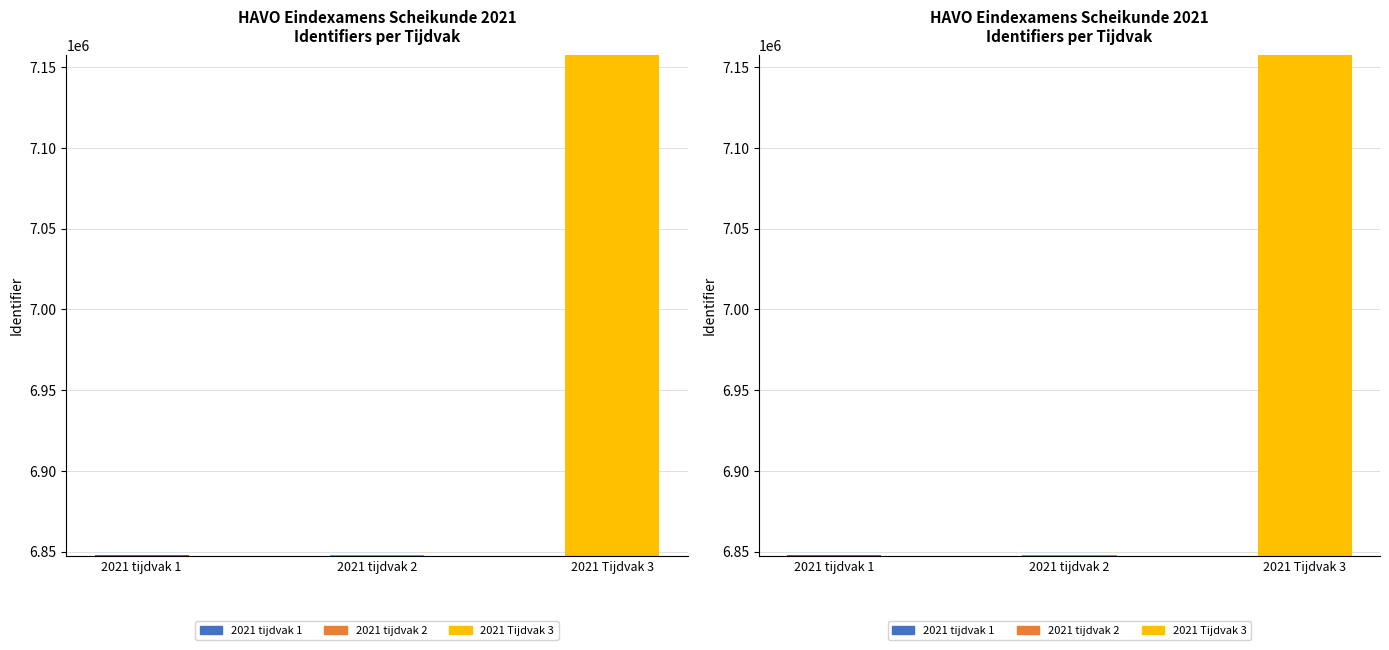

Are the bars horizontal?

No